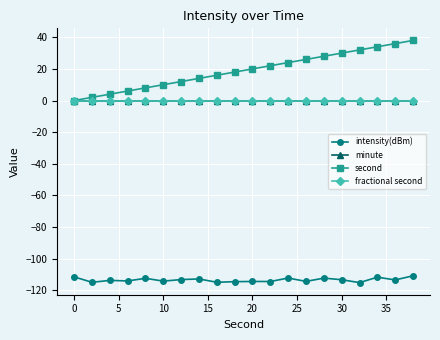

Is this an area chart (filled region under the line)?

No